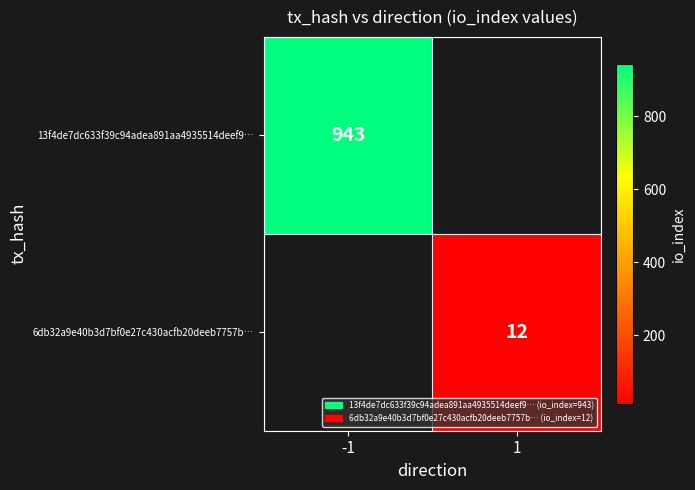

True or false: 6db32a9e40b3d7bf0e27c430acfb20deeb7757b… has a value of 18.6 at 1.

False